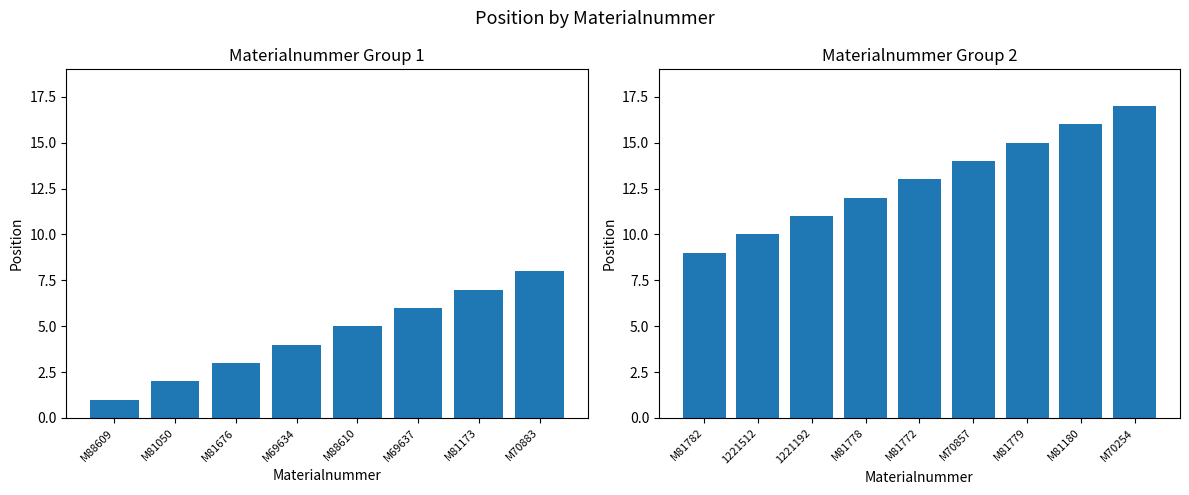

How many bars are there in total?

17